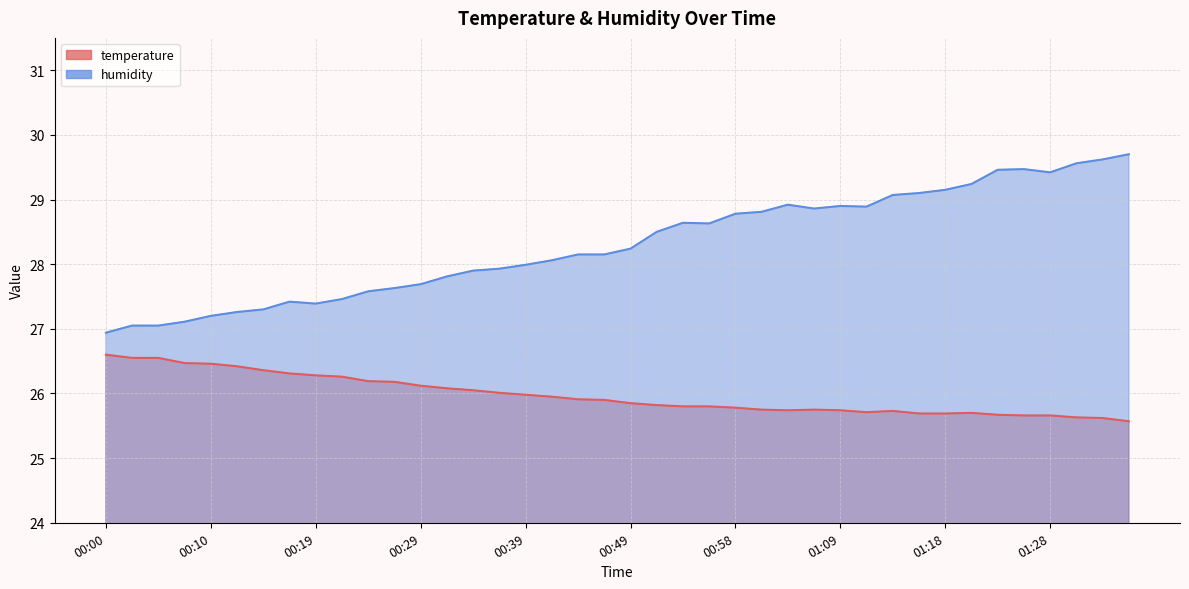

True or false: temperature and humidity intersect in this chart.

False